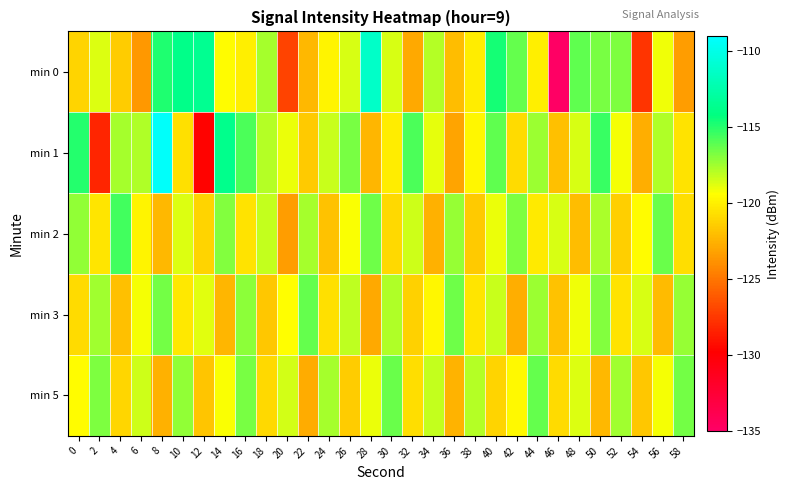

What is the total value across all series at 4?

-597.6